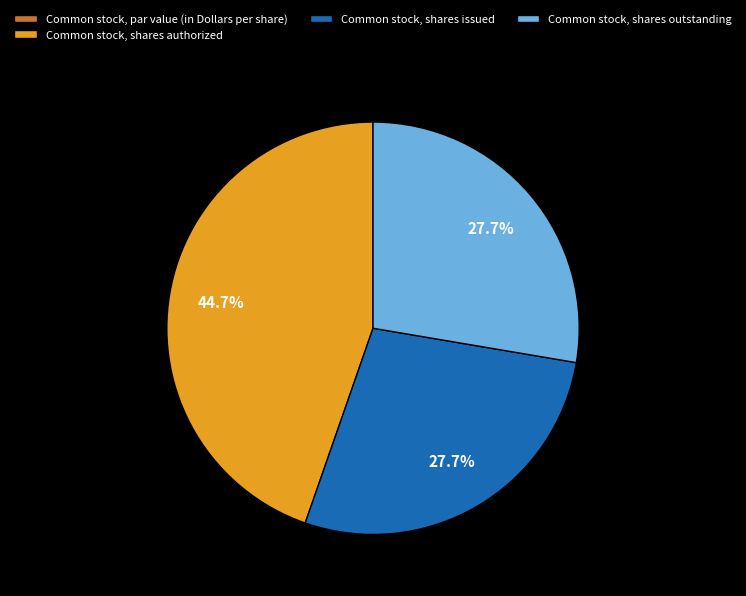

To the nearest percent, what percentage of the pie is Common stock, shares authorized?

45%